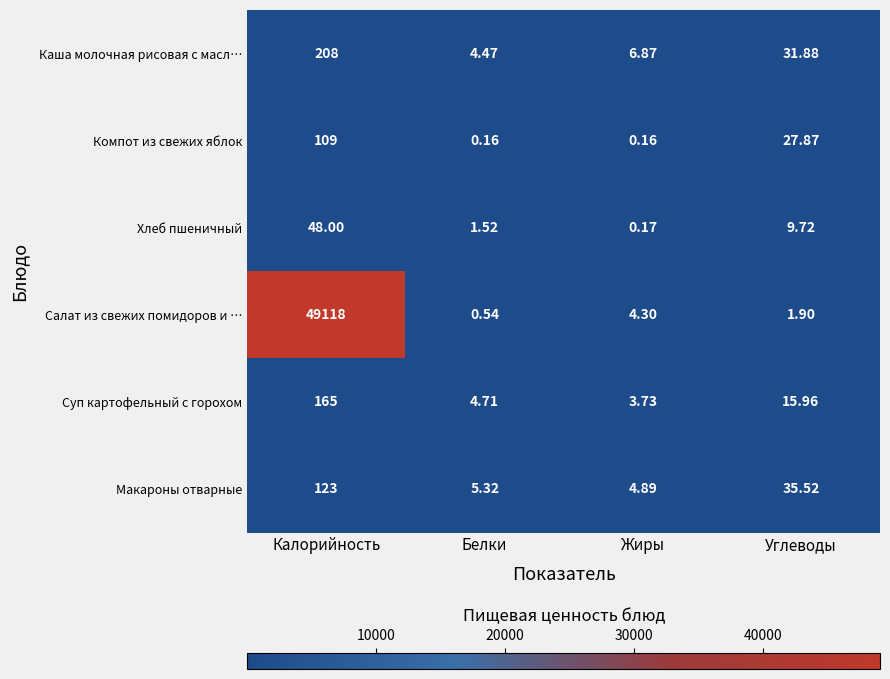

At which category does the chart reach its peak across all series?

Калорийность